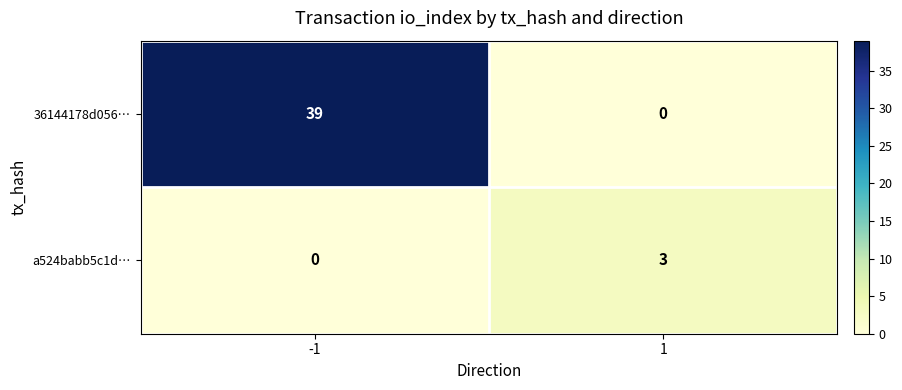

True or false: 36144178d056… has a value of 39 at -1.

True